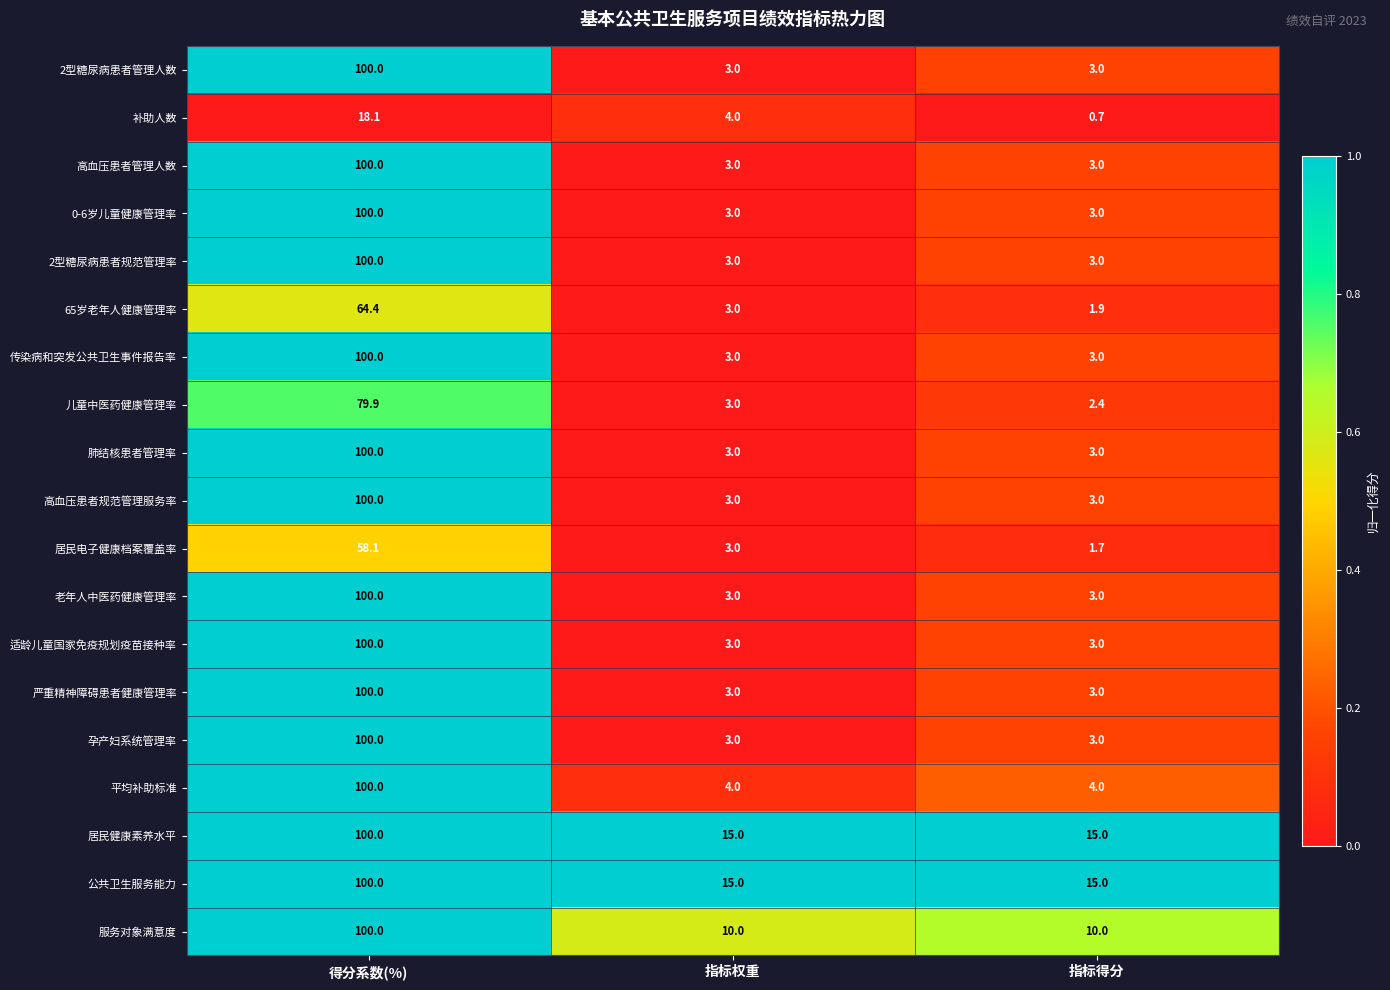

How many data points does each series have?

3